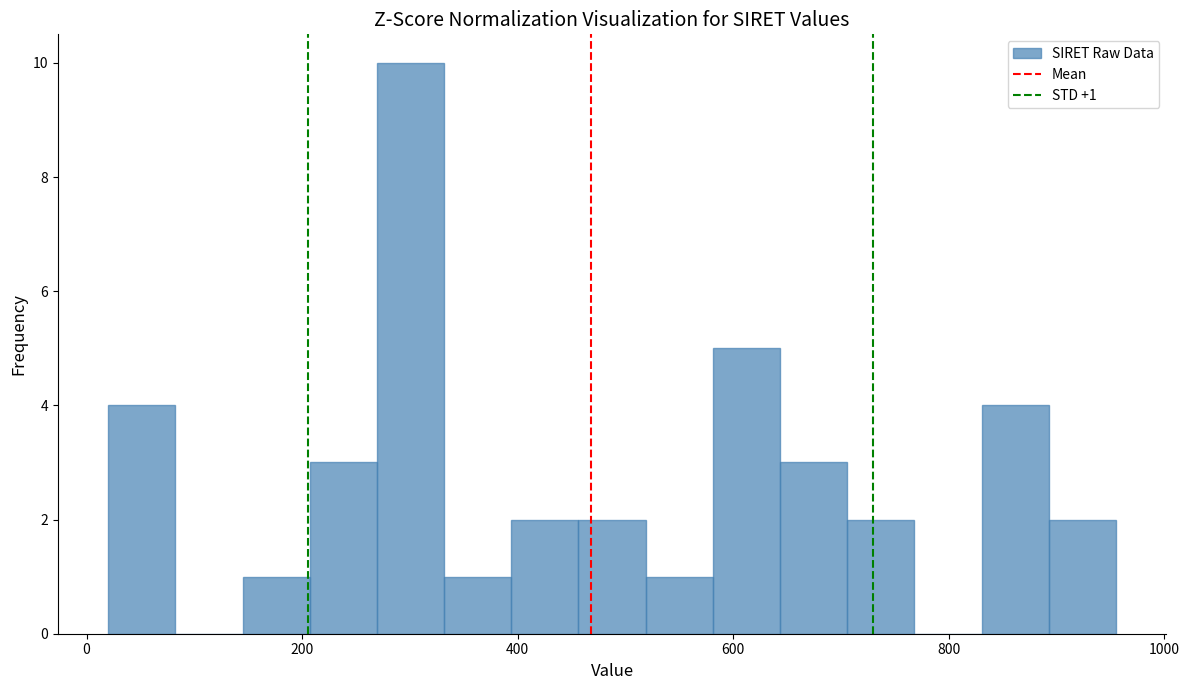

Around what value on the x-axis is the tallest bar? Give the approximate position of its centre, as read against the axis.

300